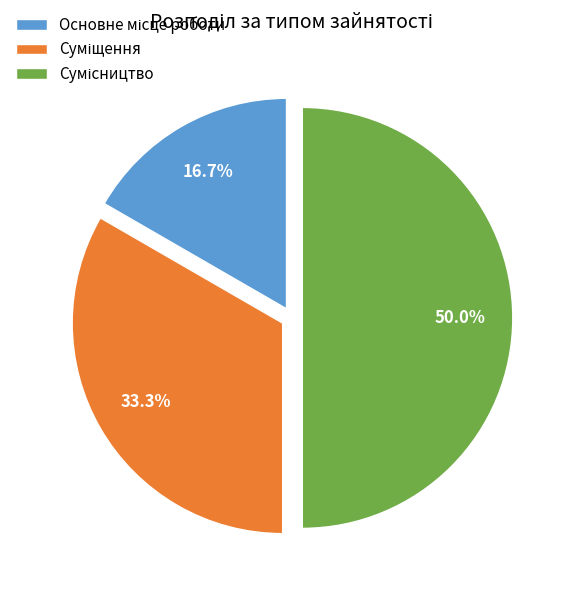

What is the largest slice in the pie chart?

Сумісництво